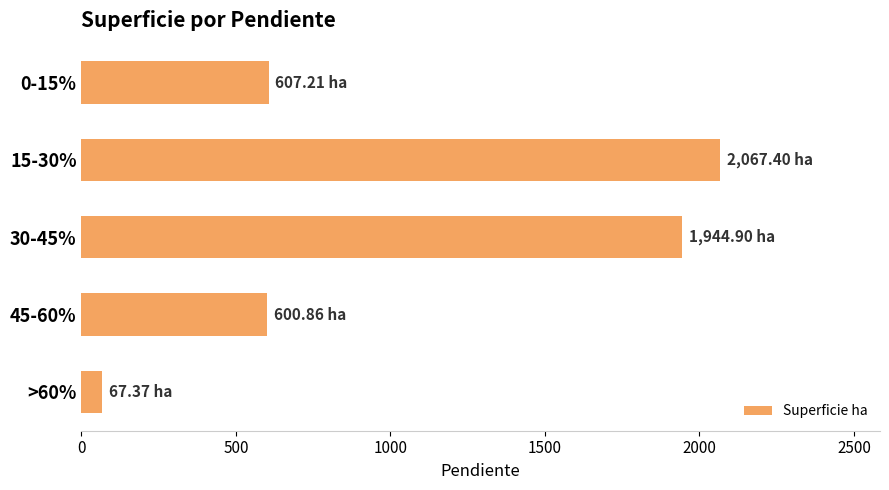

Which has a higher value, 30-45% or 45-60%?

30-45%